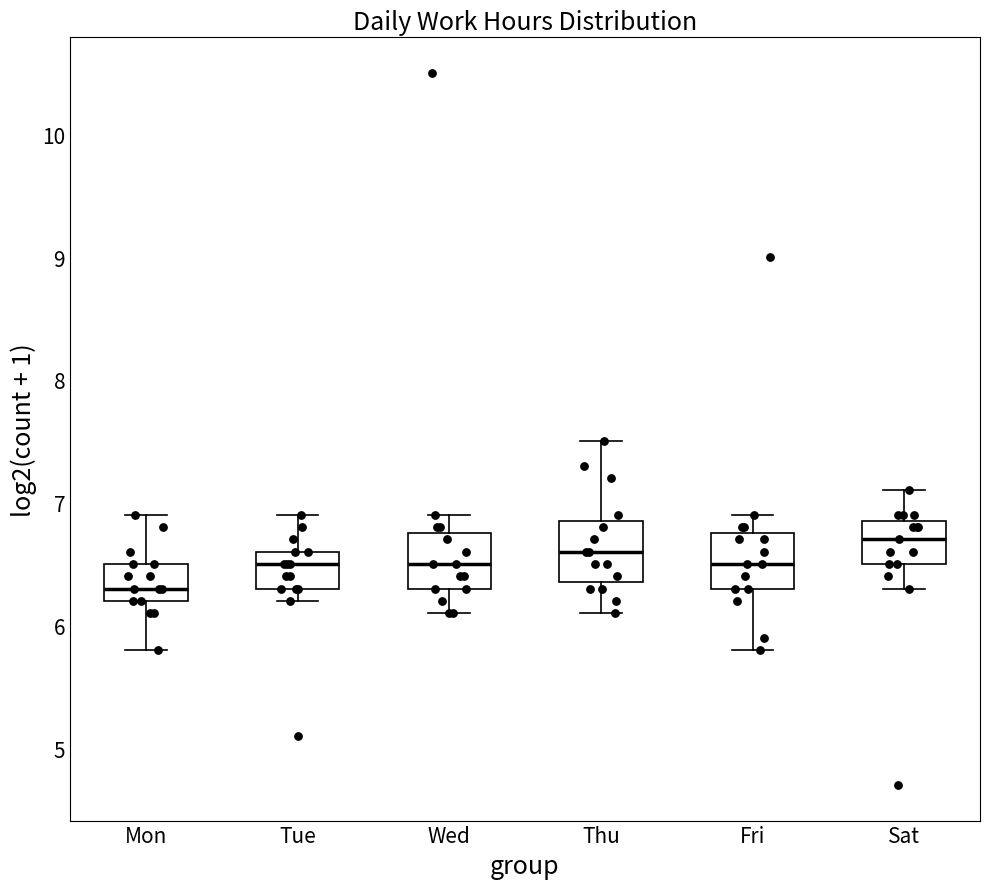

Reading left to right, read every box against the y-axis: the position of its median line, the range the box covers, and the ends of its whiskers. The values are not printed on the chart, so give them approximately, as read against the axis.

Mon: median 6.3, box 6.2 to 6.5, whiskers 5.8 to 6.9
Tue: median 6.5, box 6.3 to 6.6, whiskers 6.2 to 6.9
Wed: median 6.5, box 6.3 to 6.8, whiskers 6.1 to 6.9
Thu: median 6.6, box 6.4 to 6.9, whiskers 6.1 to 7.5
Fri: median 6.5, box 6.3 to 6.8, whiskers 5.8 to 6.9
Sat: median 6.7, box 6.5 to 6.9, whiskers 6.3 to 7.1